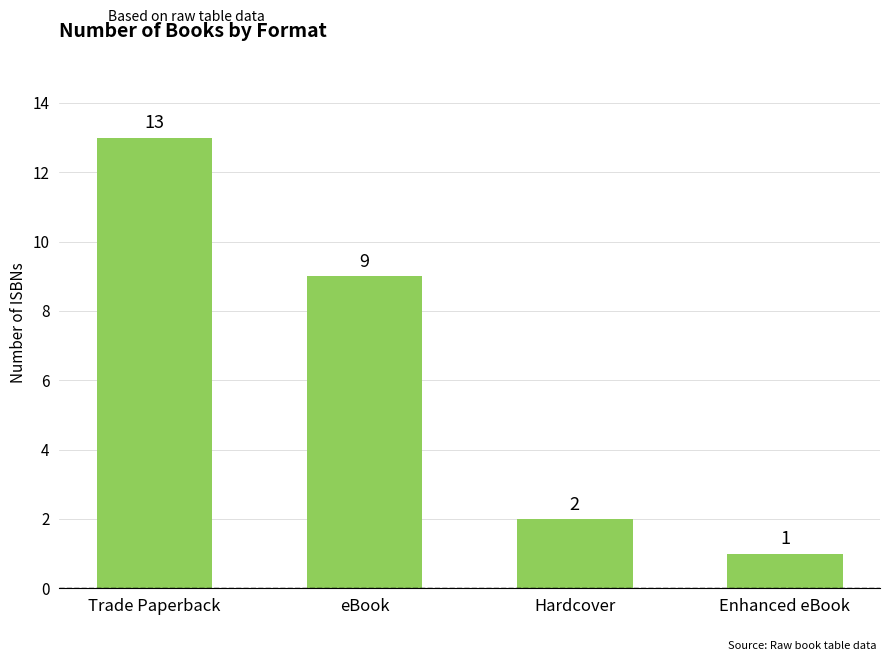

Between eBook and Hardcover, which is larger?

eBook